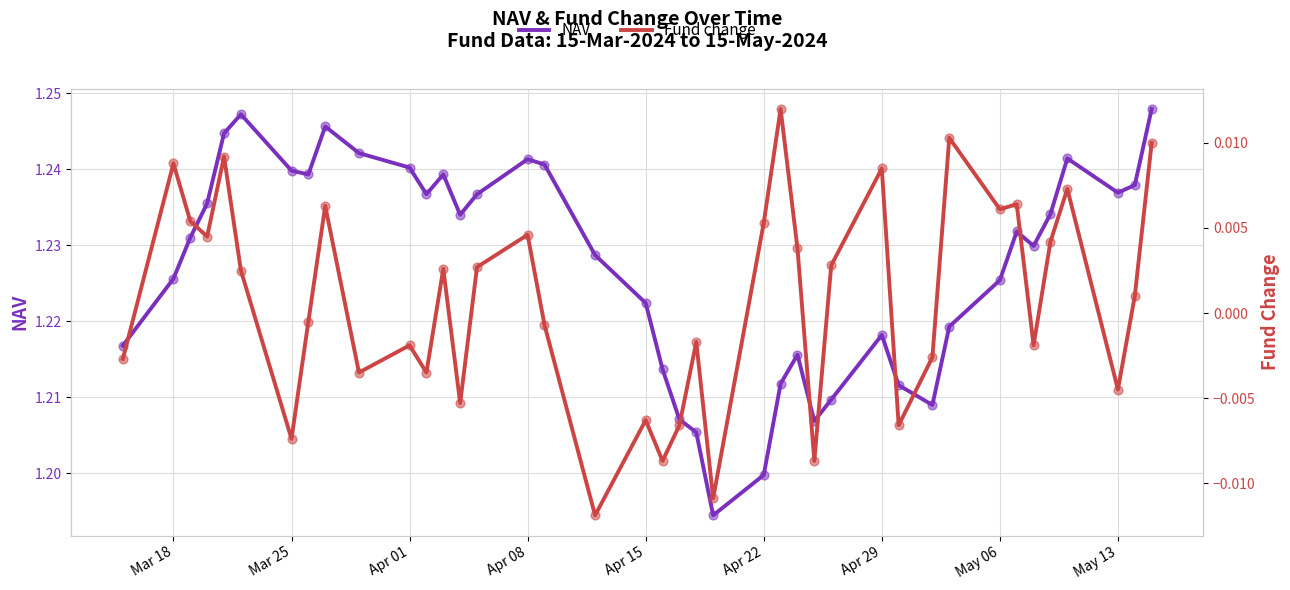

Which series has the widest spread of Y values?

NAV